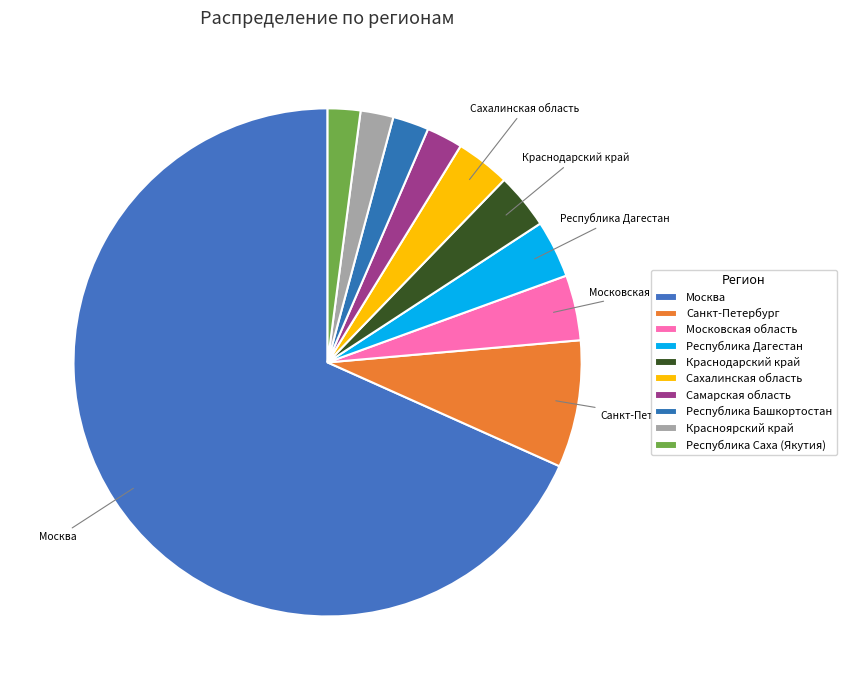

To the nearest percent, what is the difference between the largest and smallest slice percentages?

66%